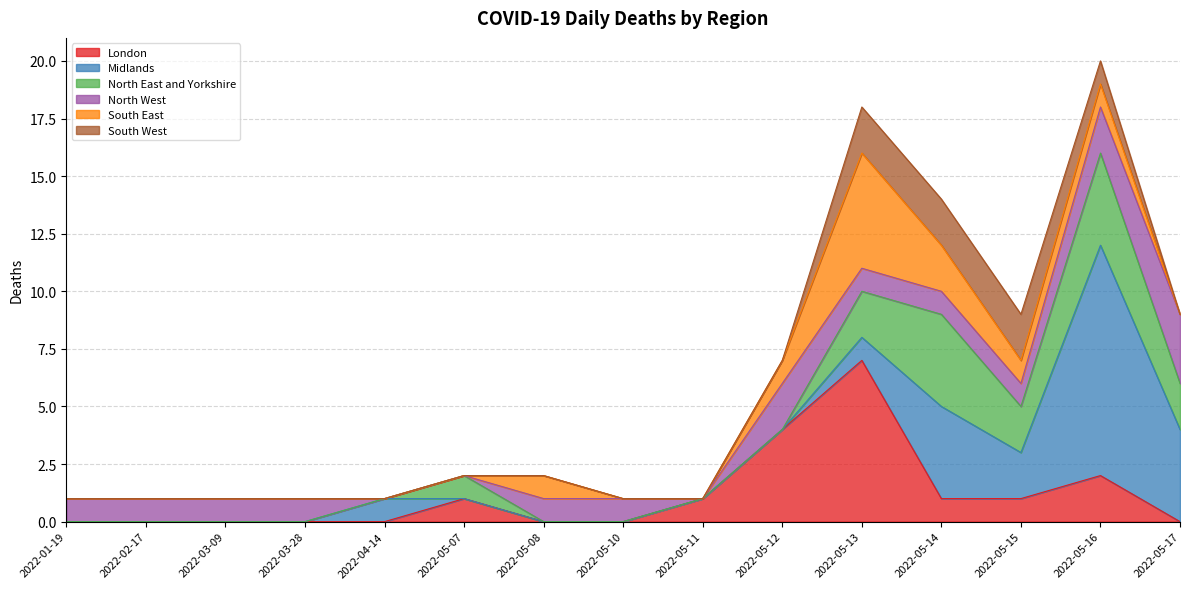

What is the average value of the London series?

1